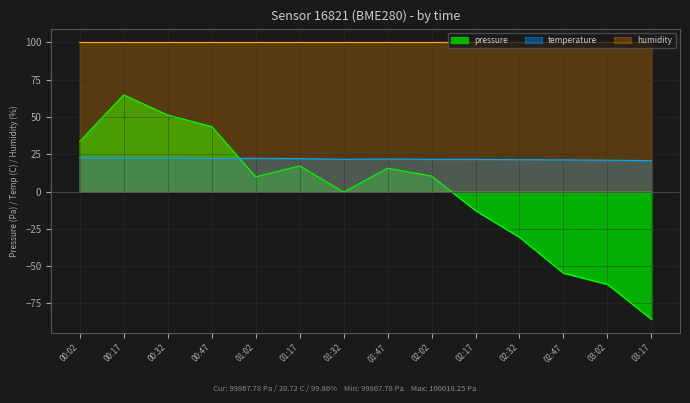

Where is humidity nearest to the value 99?

03:17